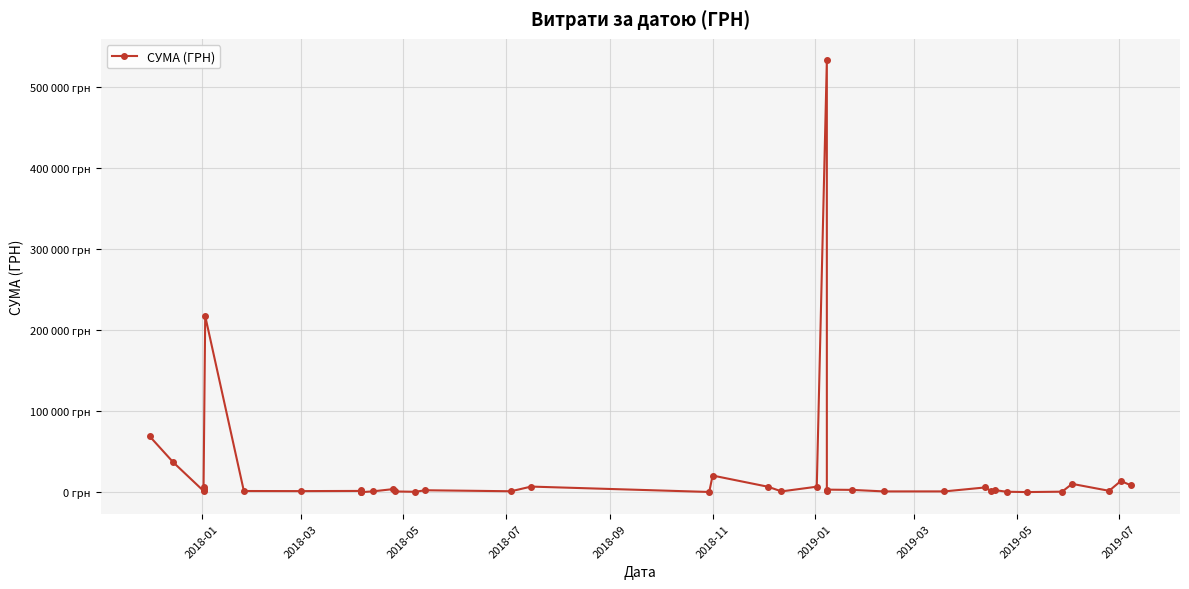

How many interior local valleys (lower than both neighbors) does the data have?

13